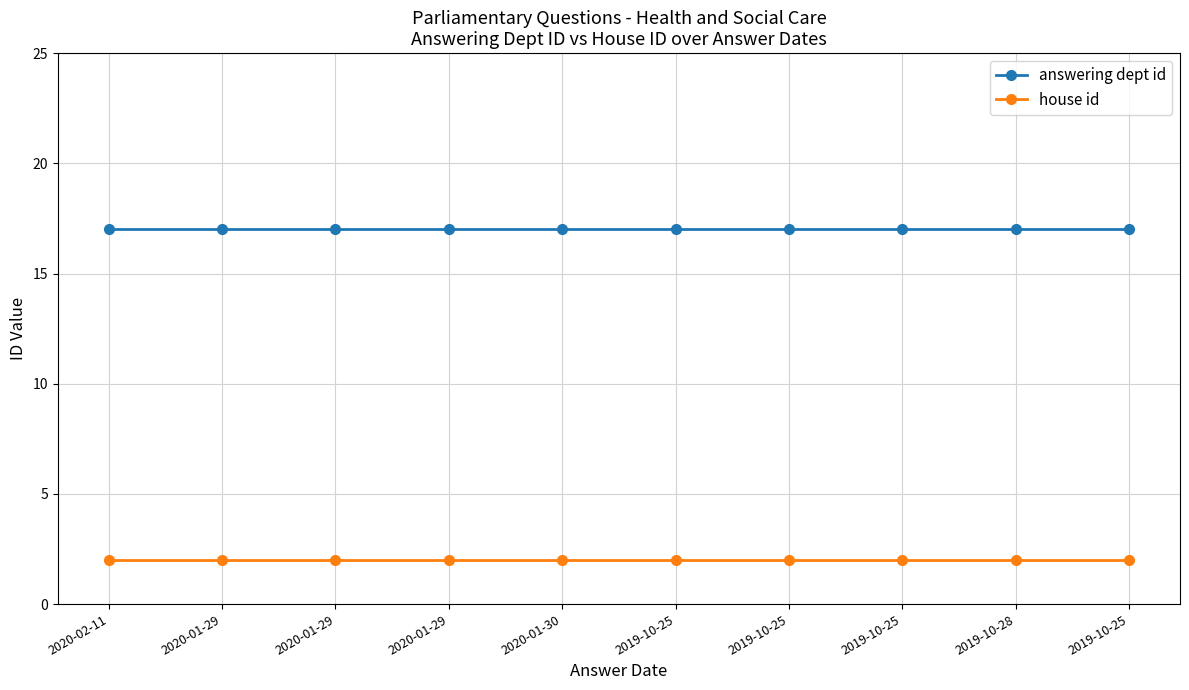

Does the chart display data point markers on the line(s)?

Yes